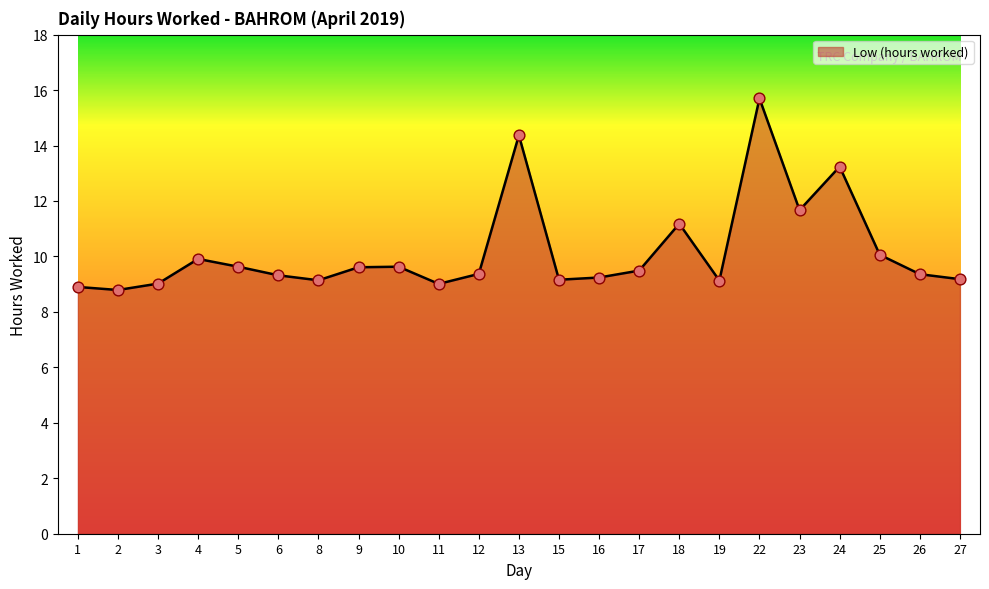

What is the change in value from 6 to 24?

+3.9